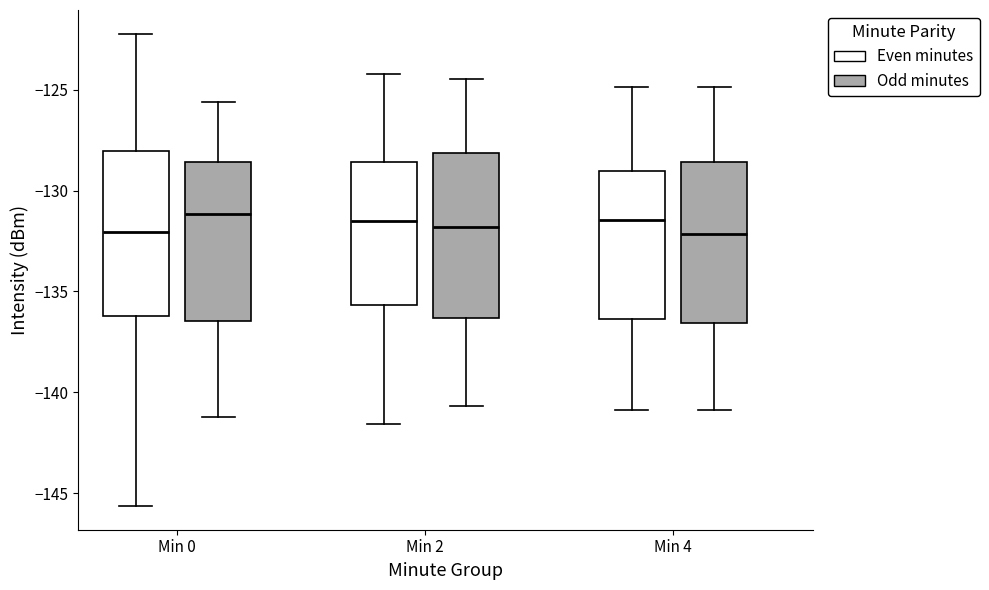

Where does the lower whisker of the box for Min 0 (Odd minutes) end on the y-axis? The values are not printed on the chart, so give them approximately, as read against the axis.

-141.0